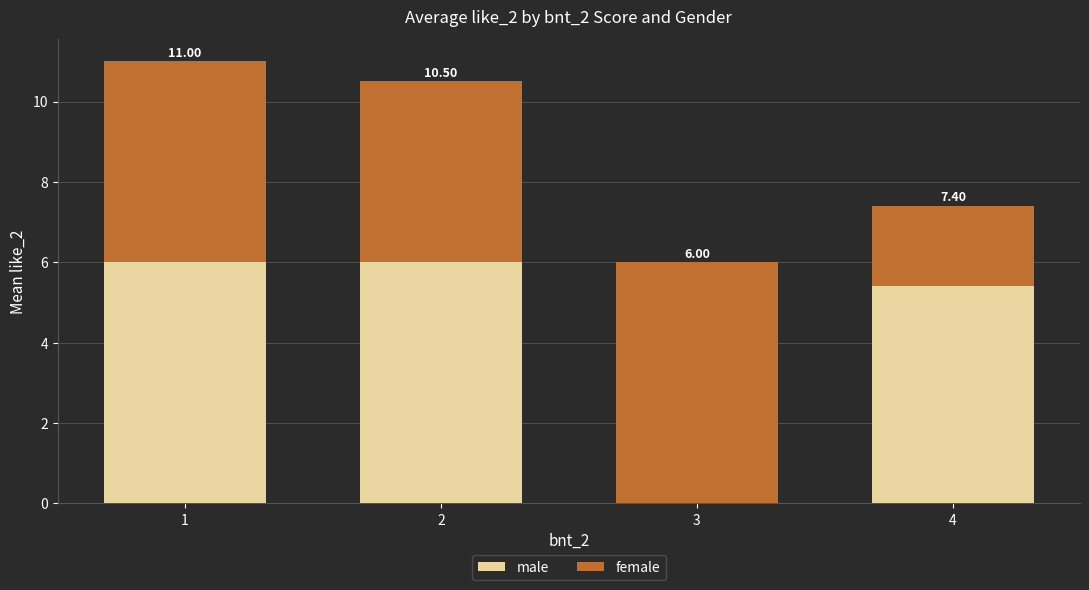

What is the difference between the maximum and second lowest values in the male series?

0.6